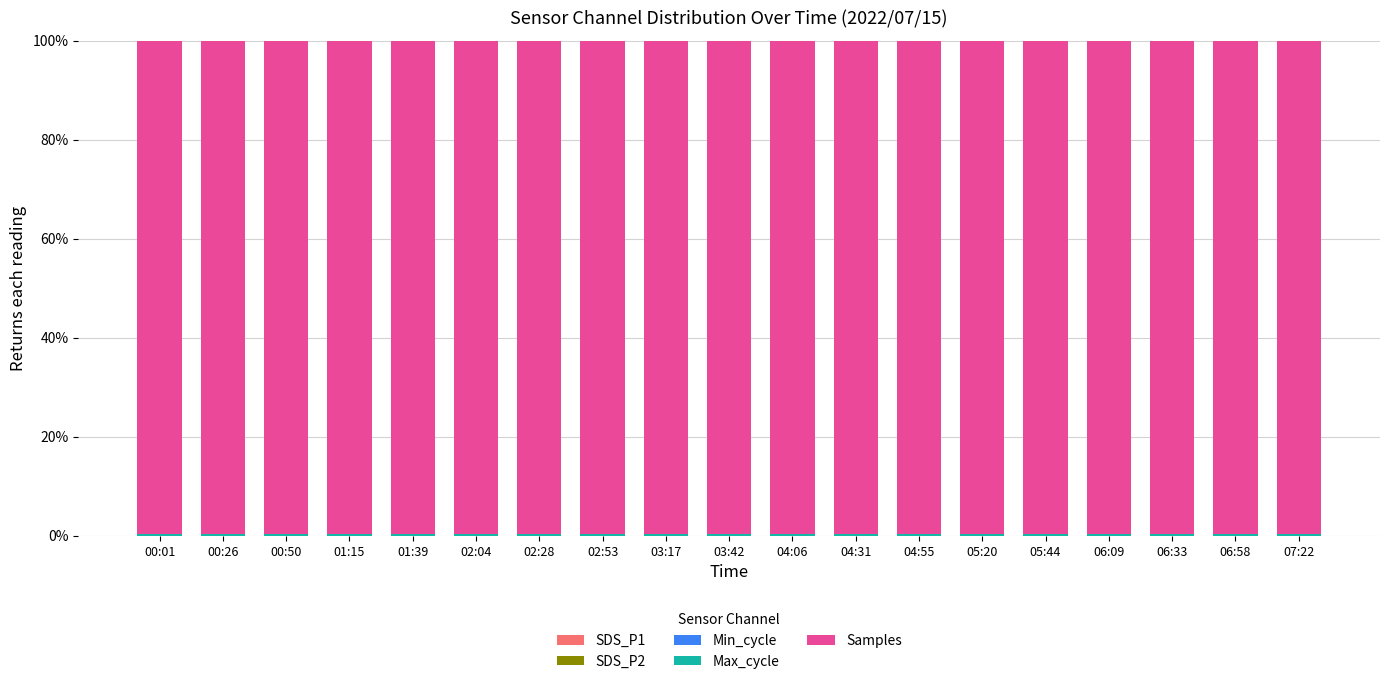

Are the bars horizontal?

No